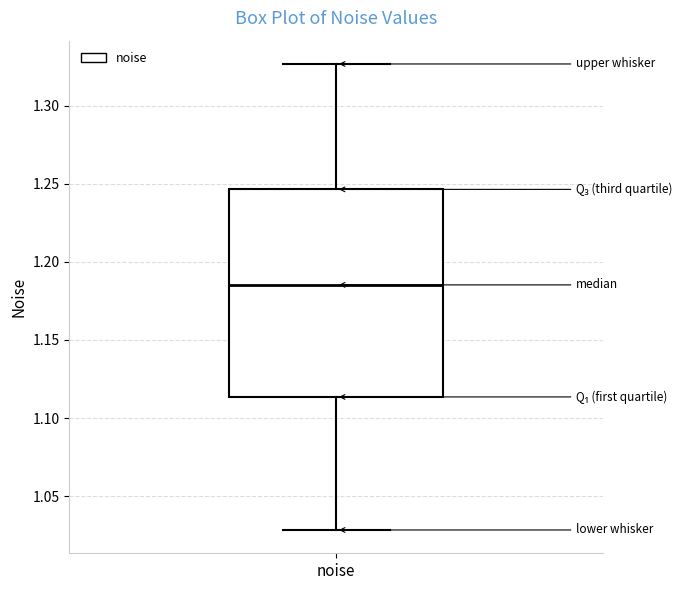

Transcribe this box plot: give where the median line is, the range the box spans, and where the two whiskers end, as read against the y-axis. The values are not printed on the chart, so give them approximately, as read against the axis.

median 1.185, box 1.115 to 1.245, whiskers 1.030 to 1.325